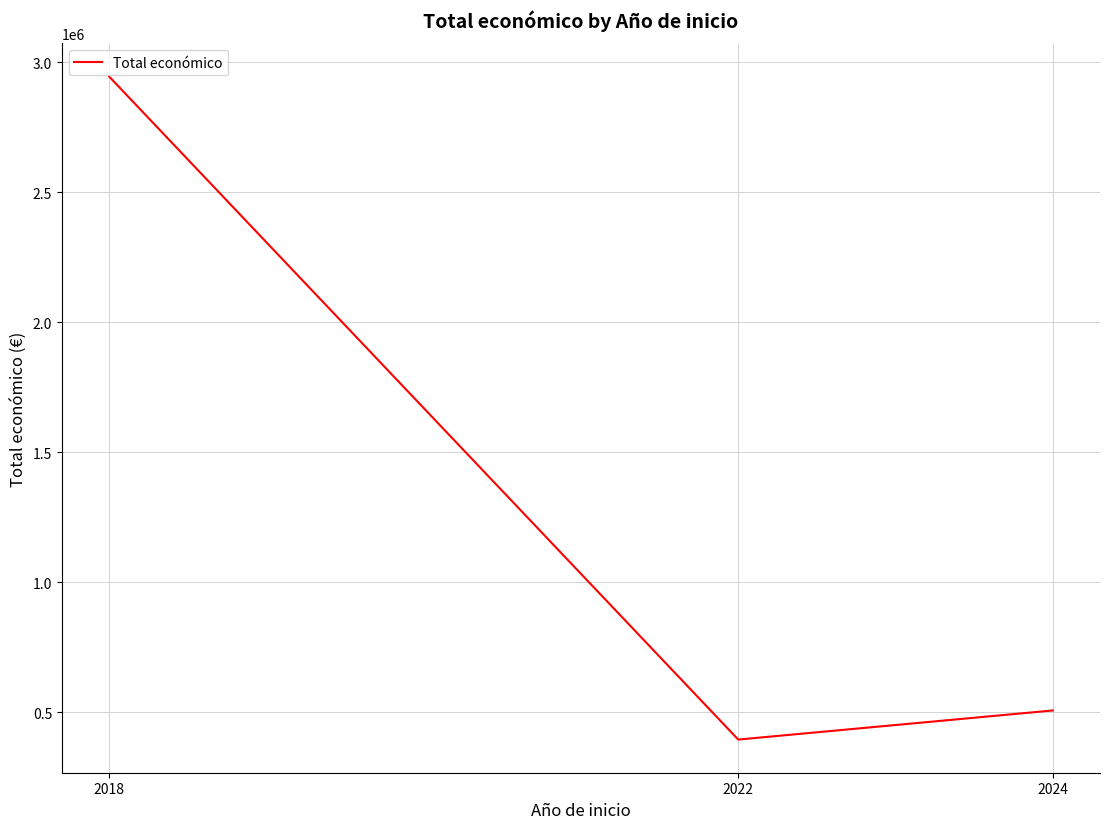

What is the difference between the values at 2022 and 2018?

2549462